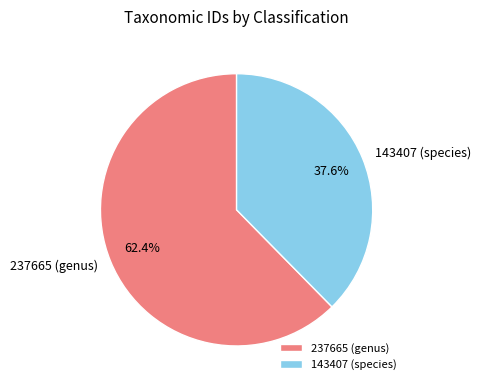

What percentage is the 143407 (species) slice, to the nearest percent?

38%